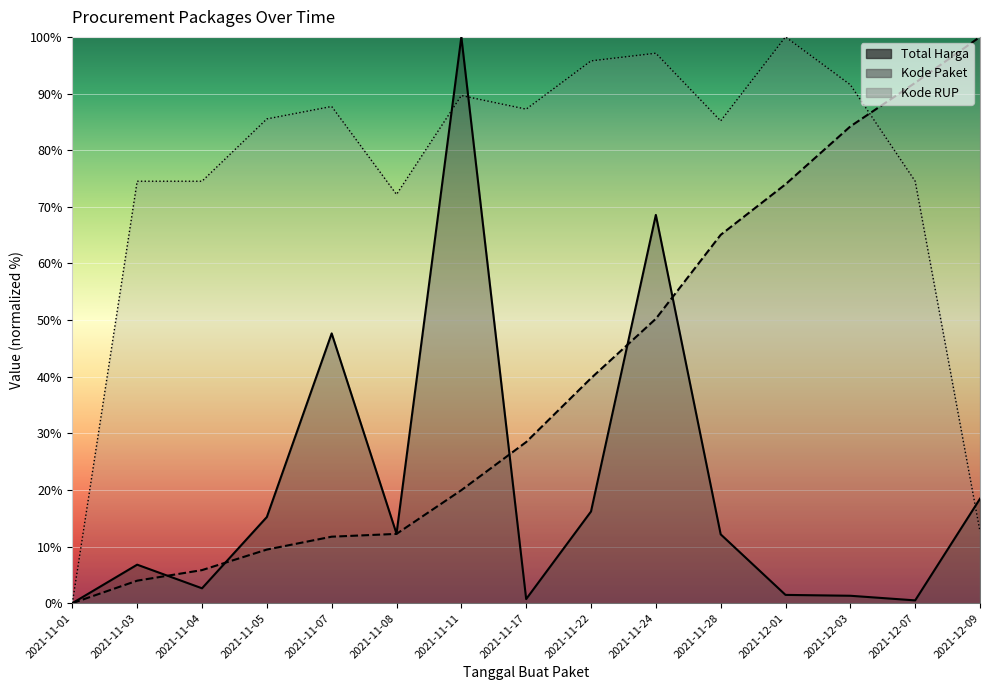

Is the value of Kode RUP at 2021-12-03 greater than the value of Kode Paket at 2021-11-07?

Yes